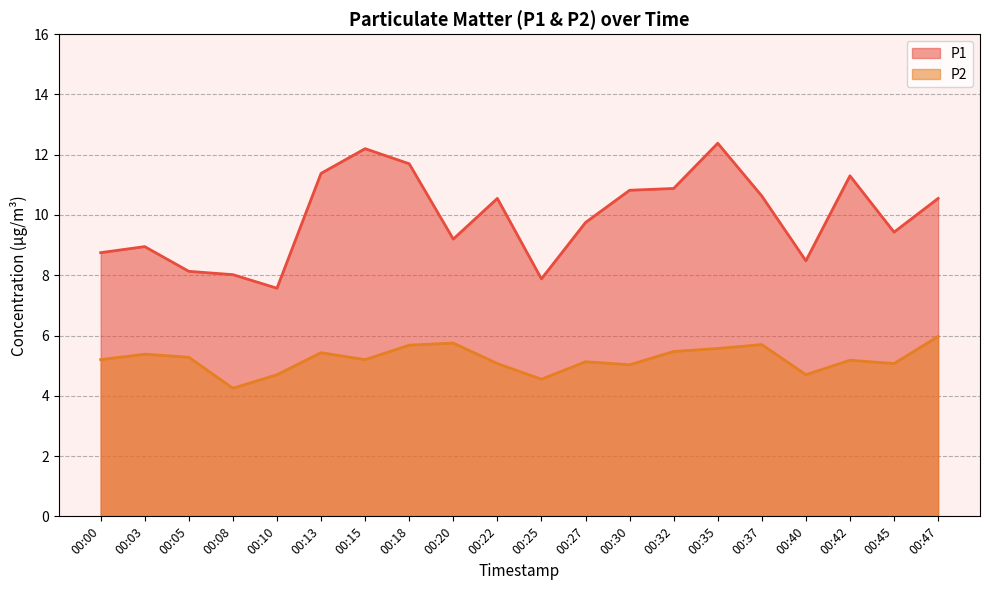

Reading left to right, extract all data points from this chart.

P1: 8.8	8.9	8.1	8.0	7.6	11.4	12.2	11.7	9.2	10.6	7.9	9.8	10.8	10.9	12.4	10.6	8.5	11.3	9.4	10.6
P2: 5.2	5.4	5.3	4.2	4.7	5.4	5.2	5.7	5.8	5.1	4.5	5.1	5.0	5.5	5.6	5.7	4.7	5.2	5.1	6.0